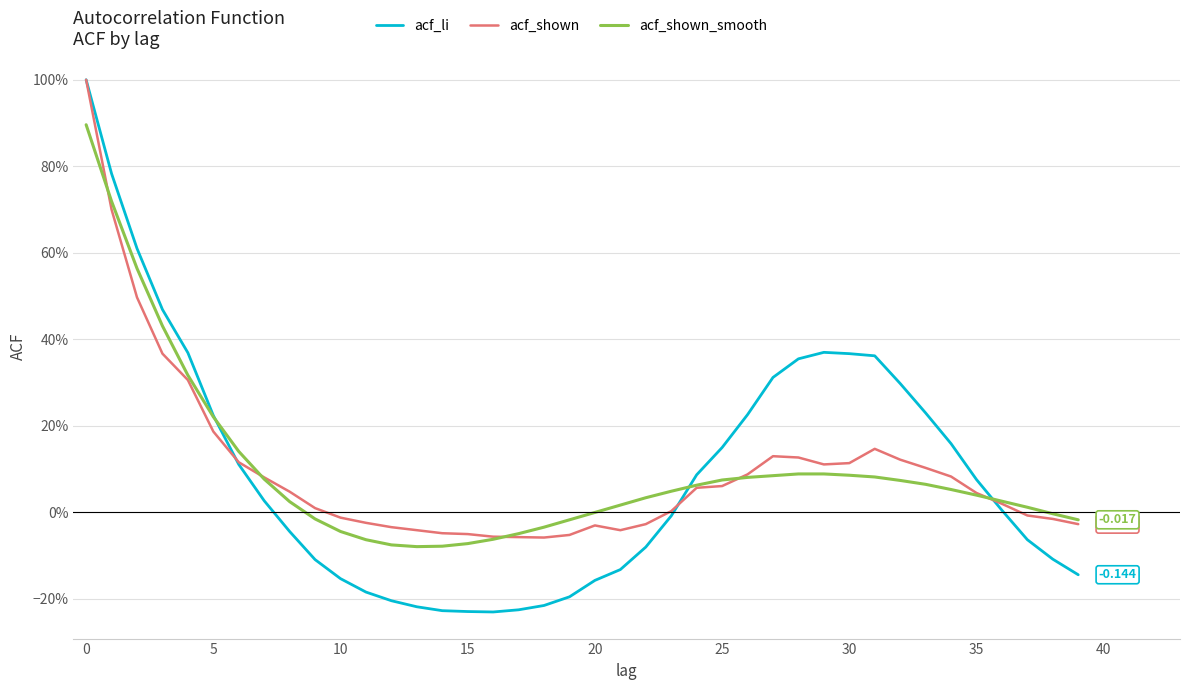

True or false: acf_shown_smooth has more than 2 interior local peaks.

False